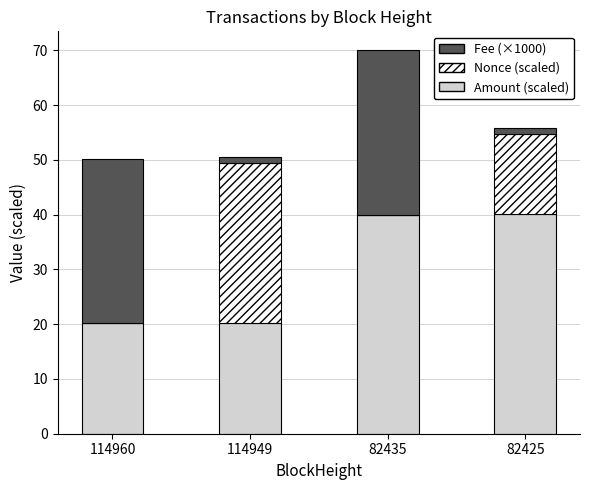

Is it true that Amount (scaled) equals 40.0 at 82435?

True